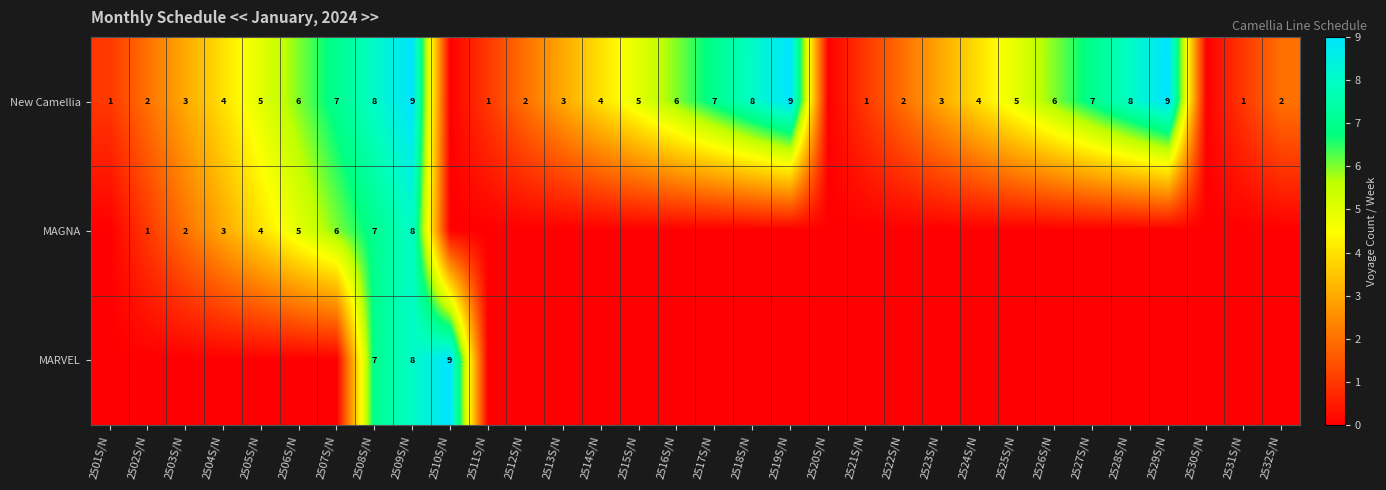

The New Camellia series shows 3 at 2523S/N. True or false?

True